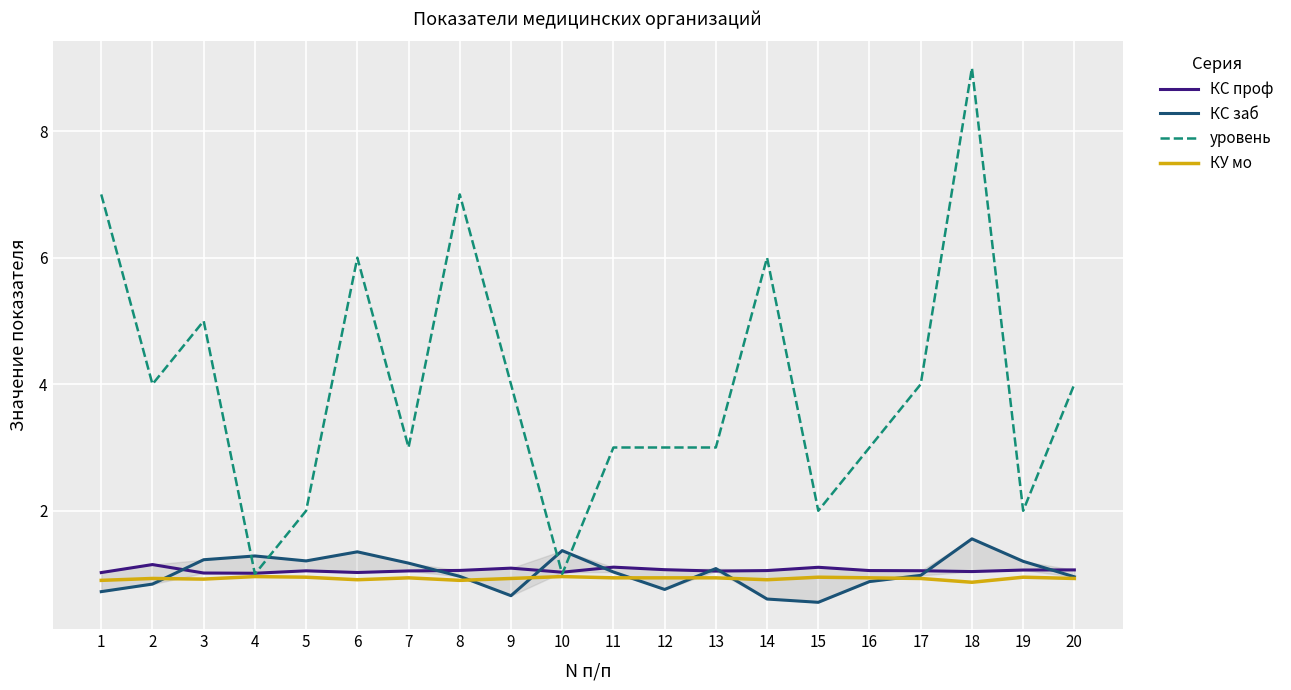

True or false: КС проф has a value of 1.1 at 9.

True